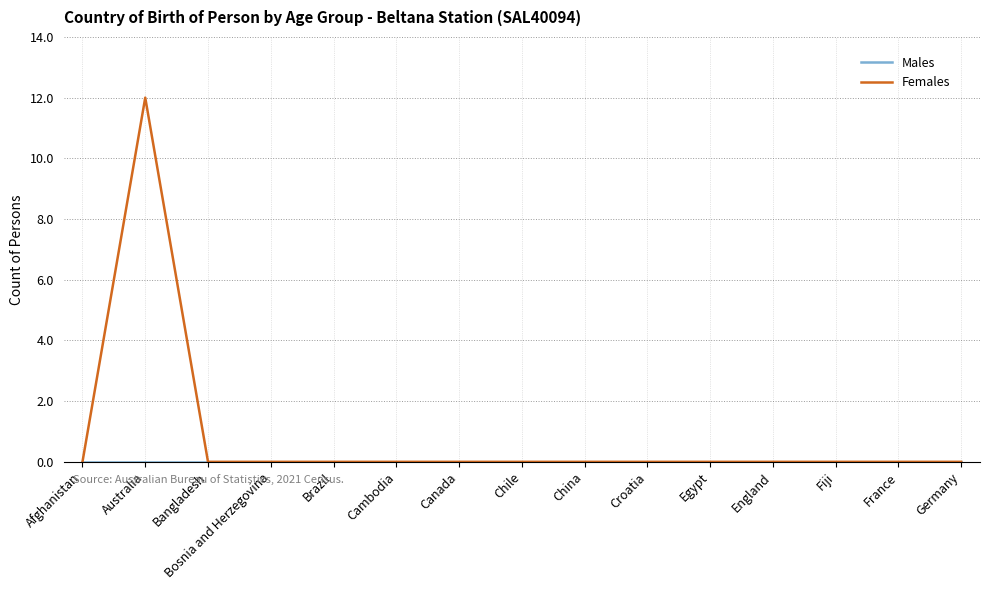

Which category has the highest value in the Females series?

Australia